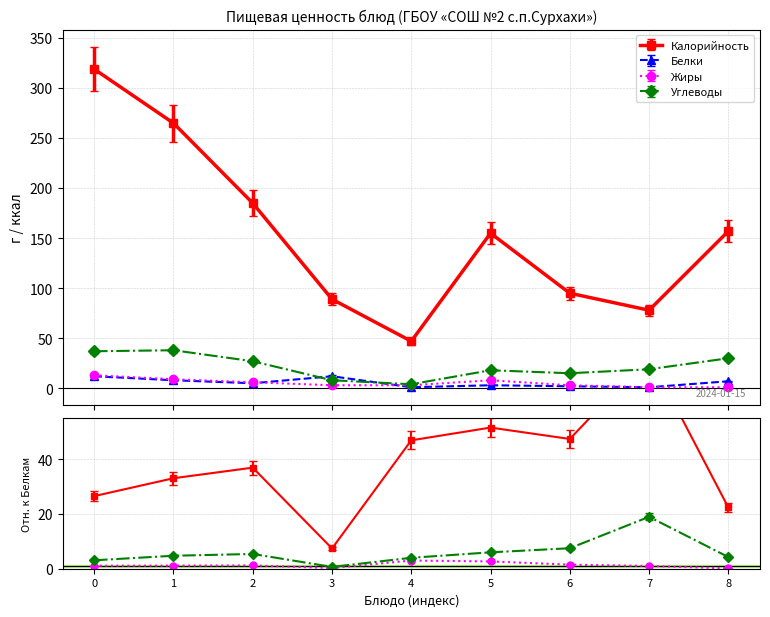

How many distinct data groups are displayed?

4